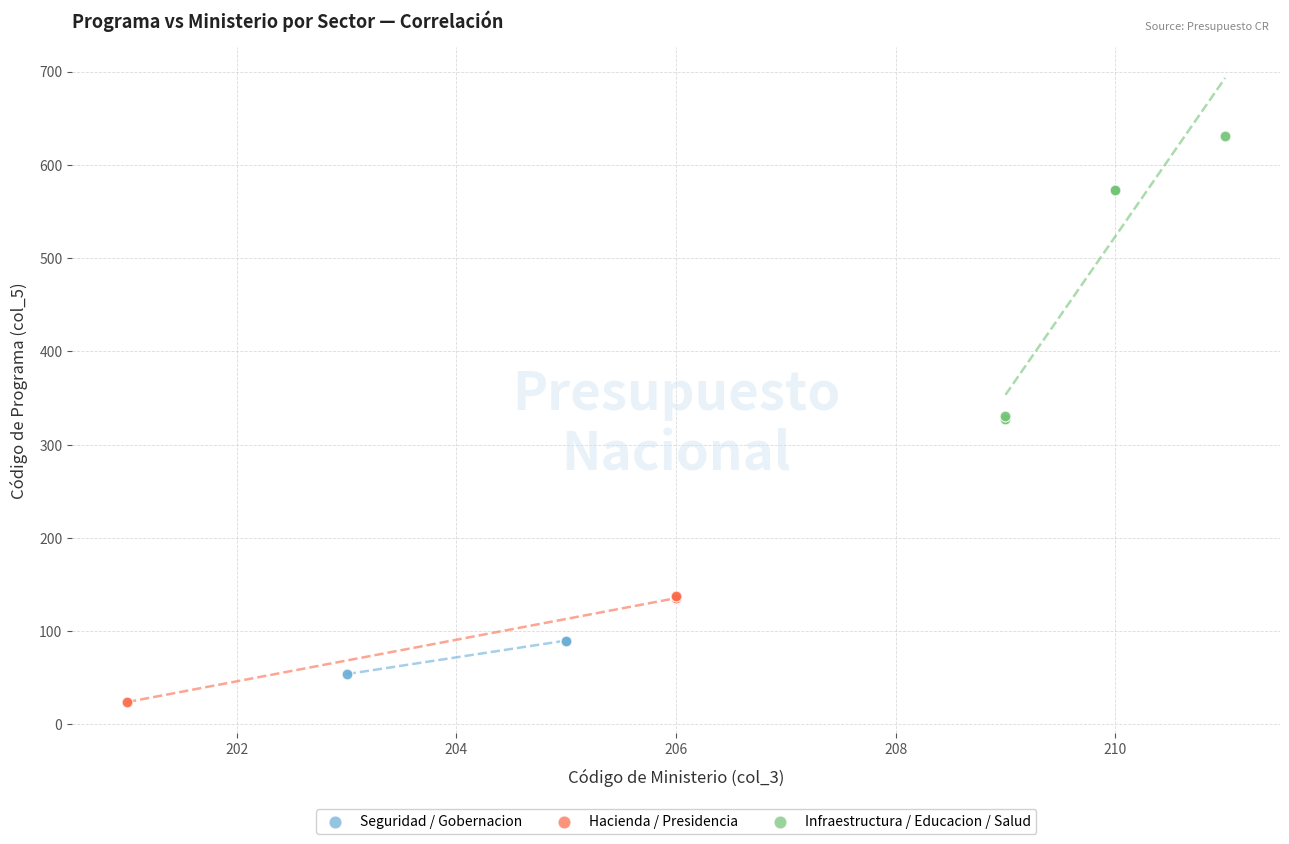

Which series has the largest Y range (max minus min)?

Infraestructura / Educacion / Salud